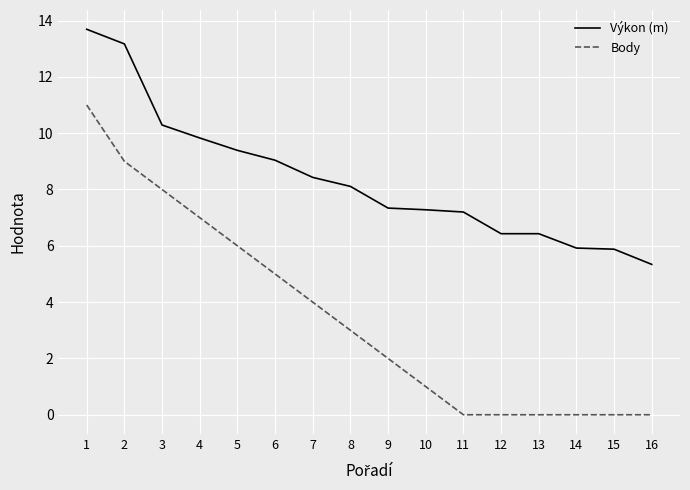

The Výkon (m) series shows 5.3 at 16. True or false?

True